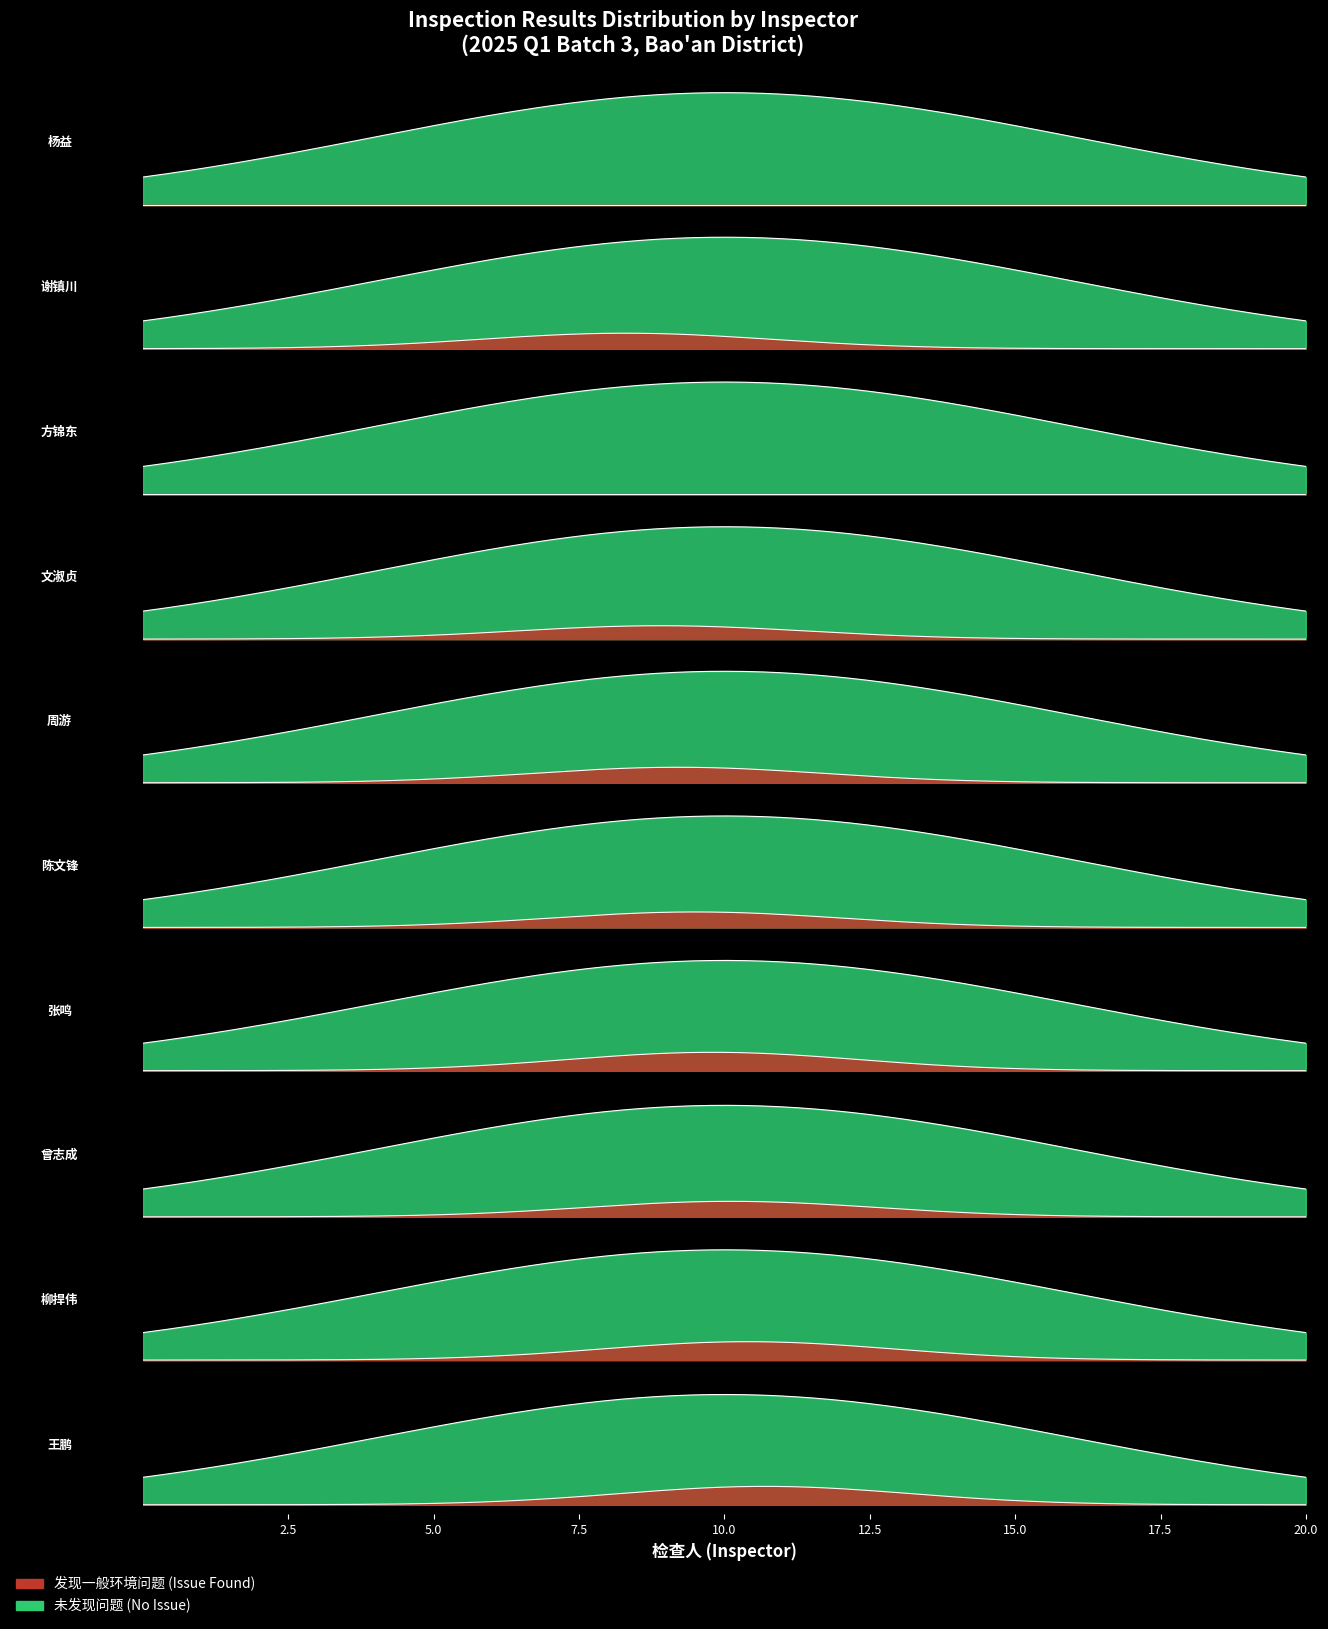

How many interior local peaks does the 未发现问题 series have?

1